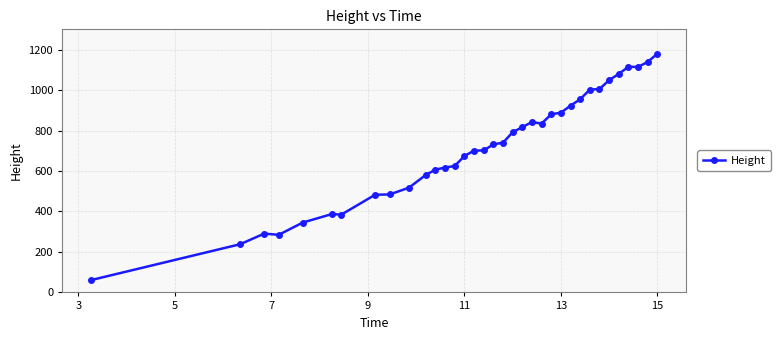

What is the value of the 20th point from the left?

791.5